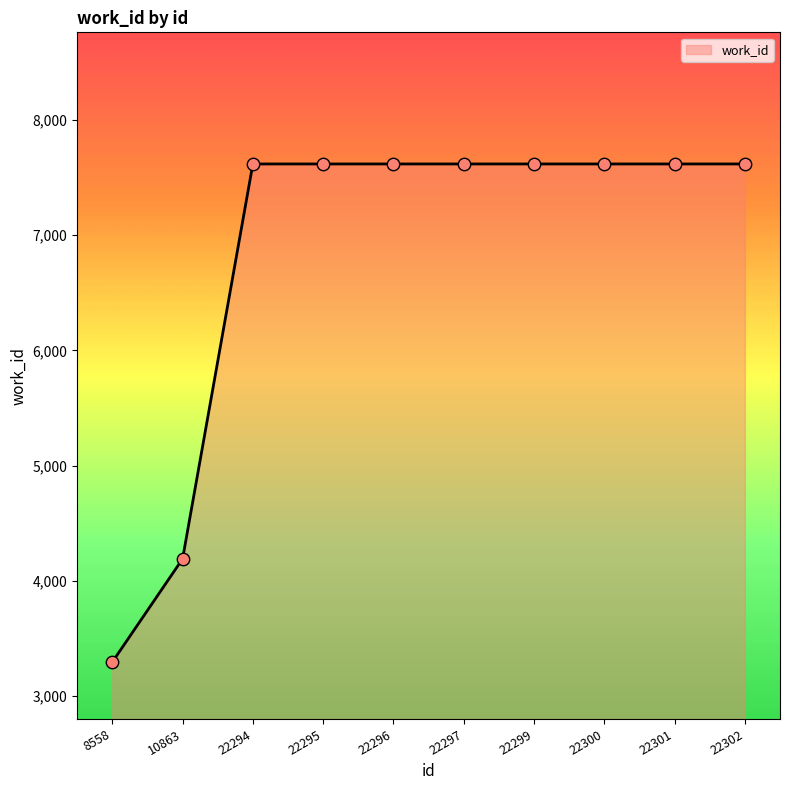

What is the ratio of the value at 10863 to the value at 22302?

0.5